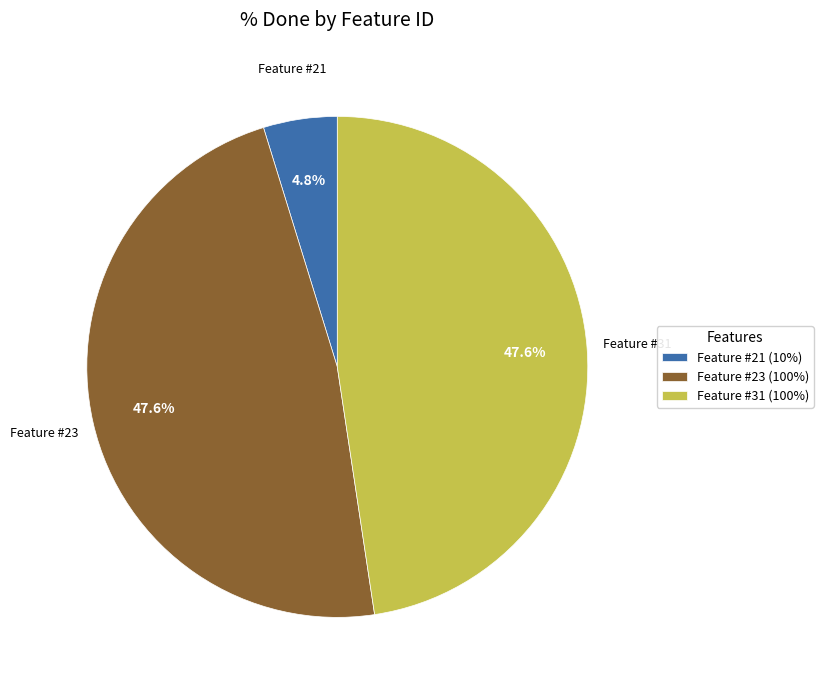

Between Feature #31 and Feature #21, which is larger?

Feature #31